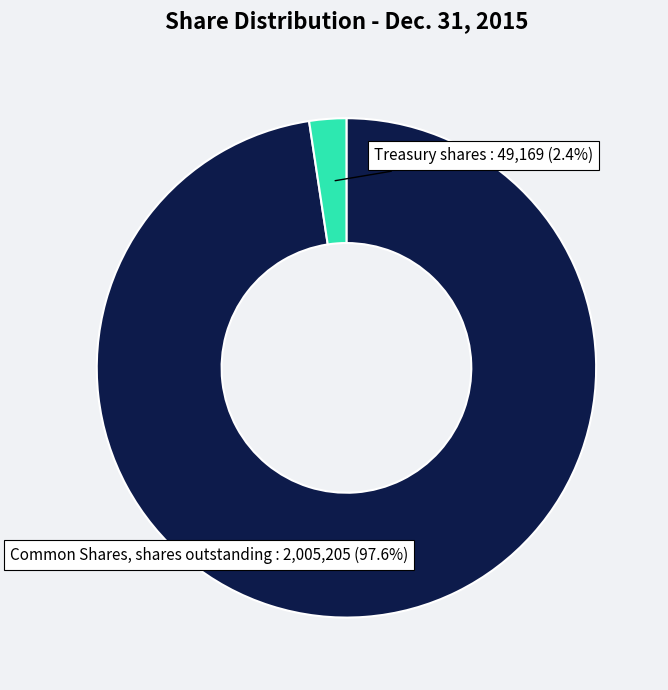

How many segments does this pie chart have?

2